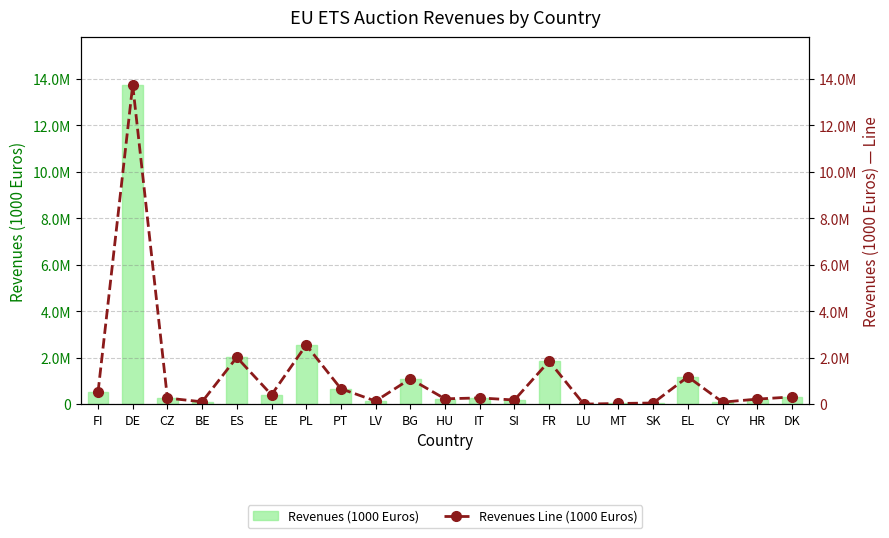

Which has a higher value, LU or HU?

HU